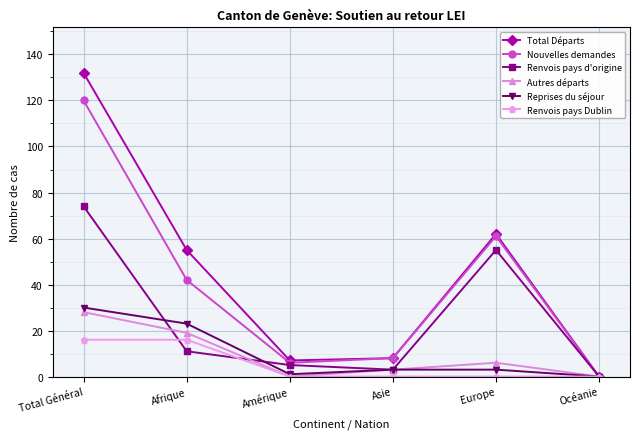

How many interior local peaks does the Nouvelles demandes series have?

1